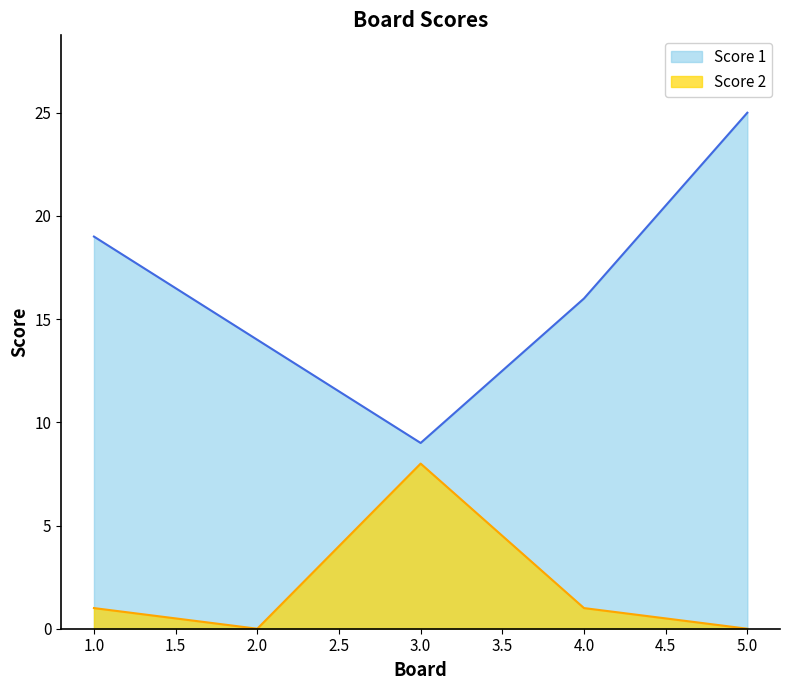

At which label is Score 1 closest to 17?

4.0